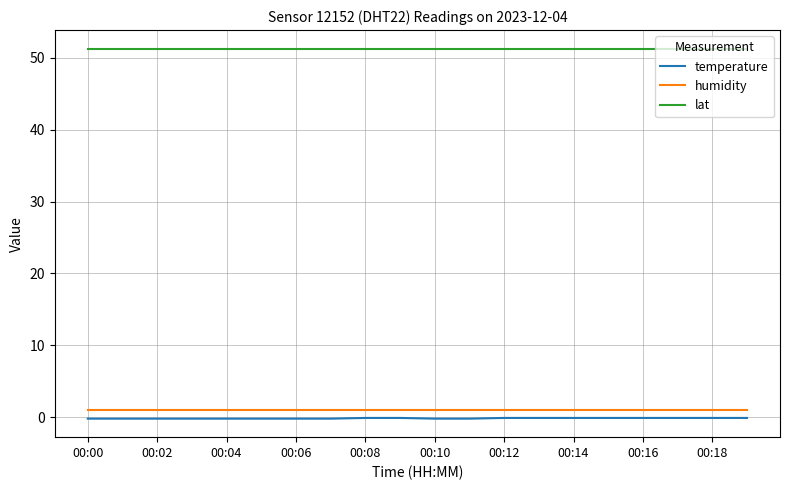

What is the maximum value shown in the chart?

51.3